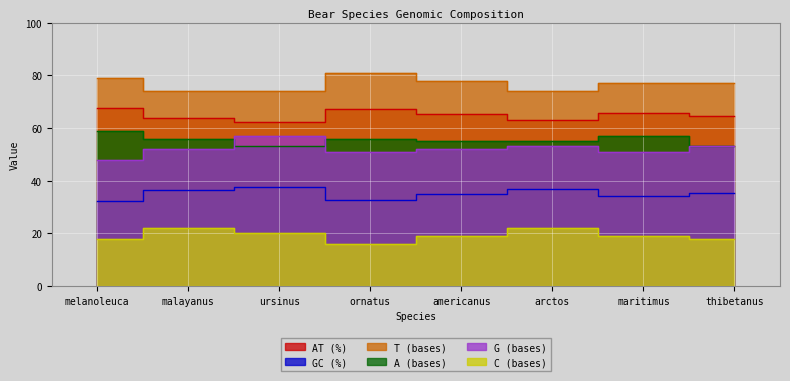

True or false: AT (%) and GC (%) cross at least once.

False